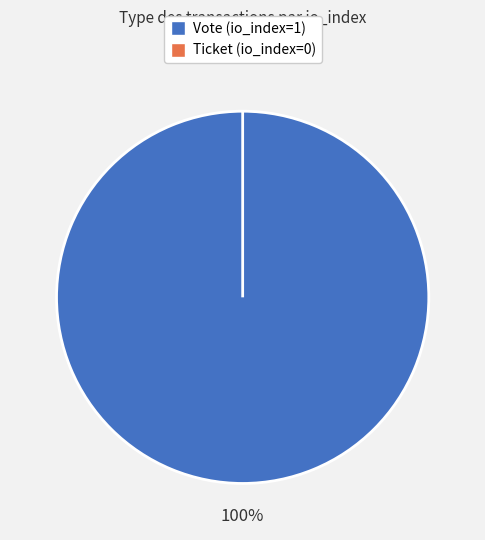

What is the largest slice in the pie chart?

Vote (io_index=1)